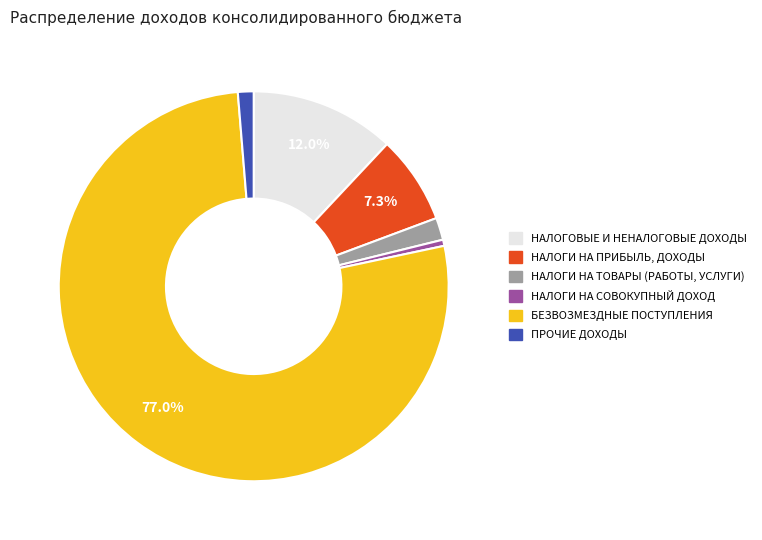

Which slice is the smallest?

НАЛОГИ НА СОВОКУПНЫЙ ДОХОД